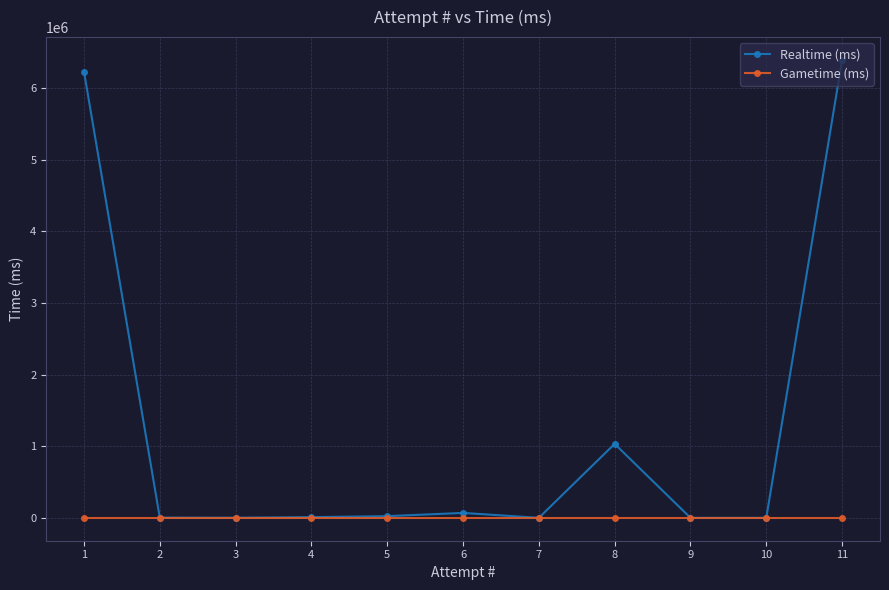

What is the value of the Realtime (ms) point at the 11th from the left?

6388793